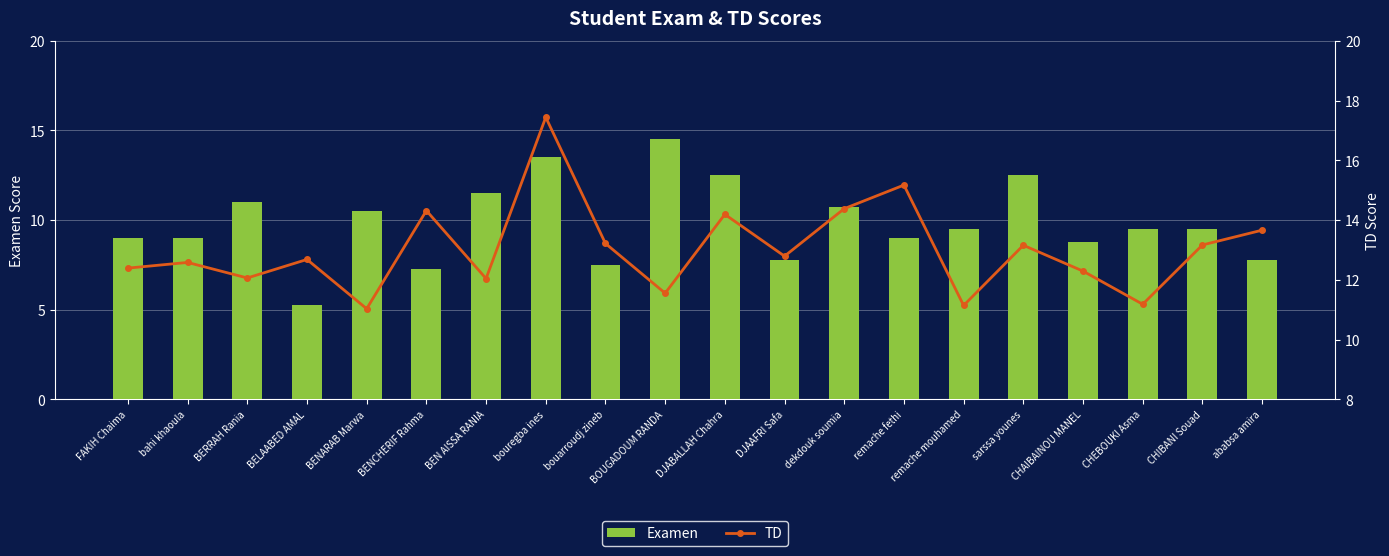

How many groups of bars are there?

20